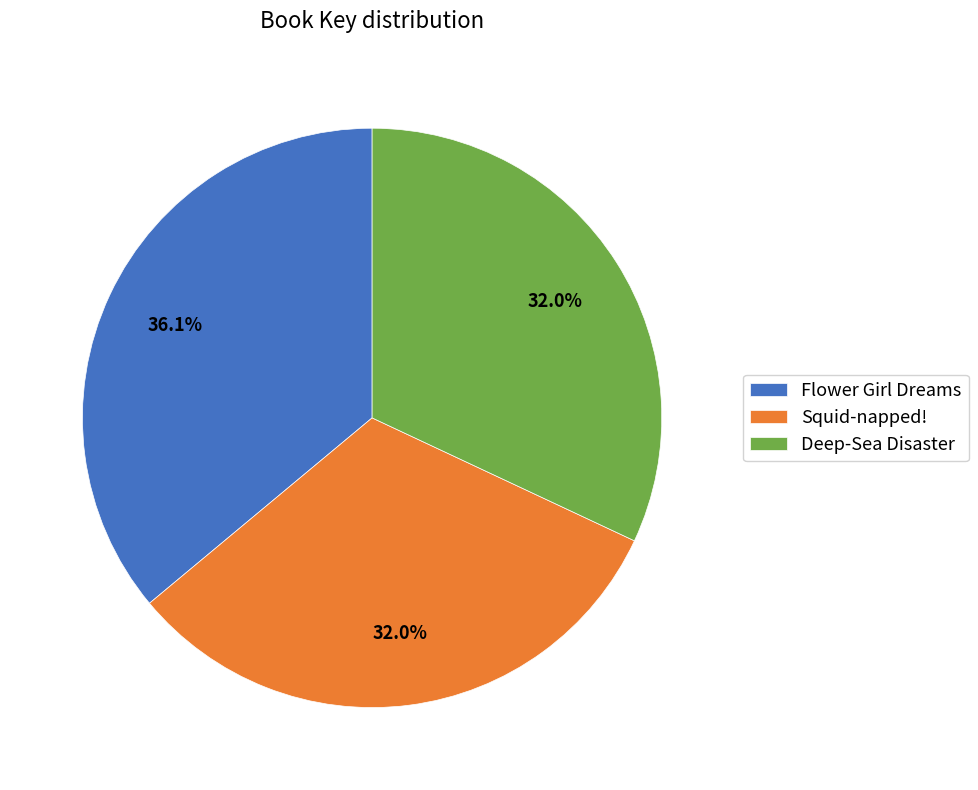

Between Flower Girl Dreams and Deep-Sea Disaster, which is larger?

Flower Girl Dreams